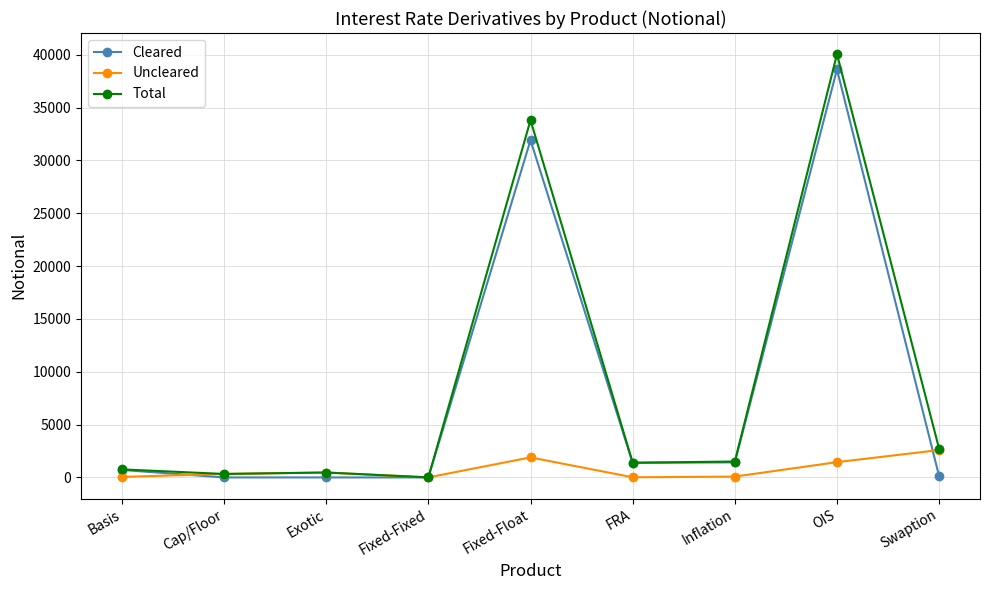

Which category has the highest value across all series?

OIS